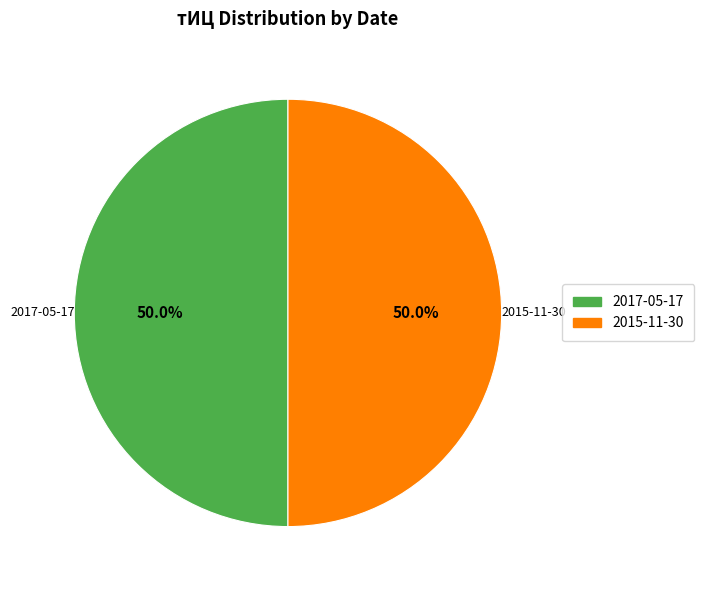

Is the sum of 2015-11-30 and 2017-05-17 greater than half?

Yes